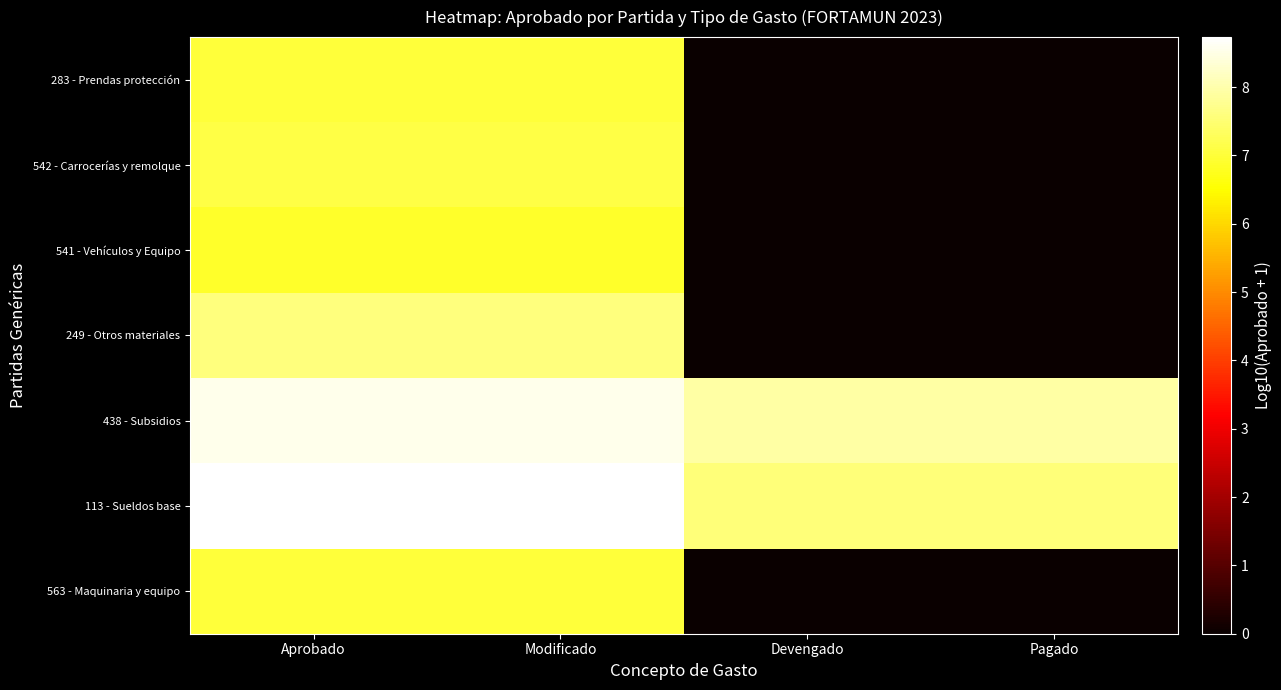

Reading left to right, extract all data points from this chart.

283 - Prendas protección: Aprobado=7.0	Modificado=7.0	Devengado=0.0	Pagado=0.0
542 - Carrocerías y remolque: Aprobado=7.1	Modificado=7.1	Devengado=0.0	Pagado=0.0
541 - Vehículos y Equipo: Aprobado=6.9	Modificado=6.9	Devengado=0.0	Pagado=0.0
249 - Otros materiales: Aprobado=7.6	Modificado=7.6	Devengado=0.0	Pagado=0.0
438 - Subsidios: Aprobado=8.5	Modificado=8.5	Devengado=7.9	Pagado=7.9
113 - Sueldos base: Aprobado=8.7	Modificado=8.7	Devengado=7.5	Pagado=7.5
563 - Maquinaria y equipo: Aprobado=7.0	Modificado=7.0	Devengado=0.0	Pagado=0.0